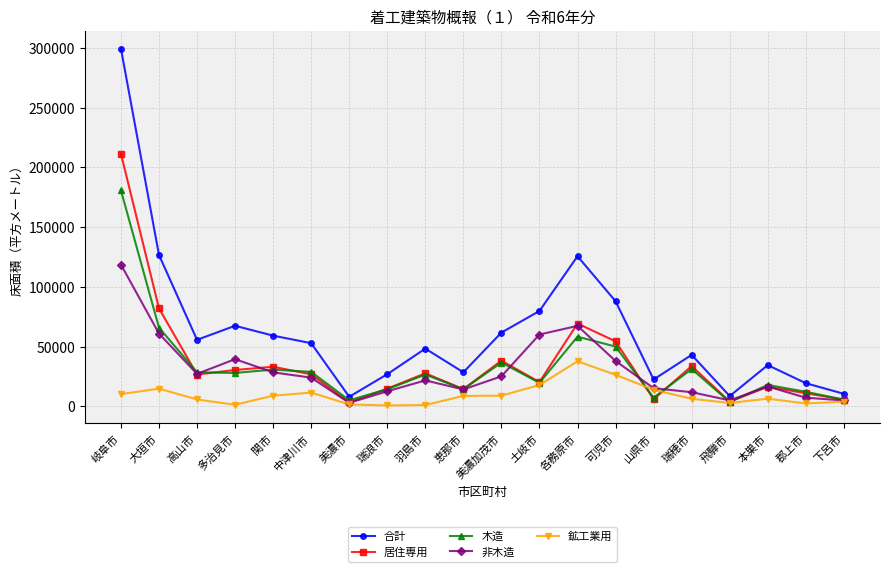

What is the minimum value shown in the chart?

746